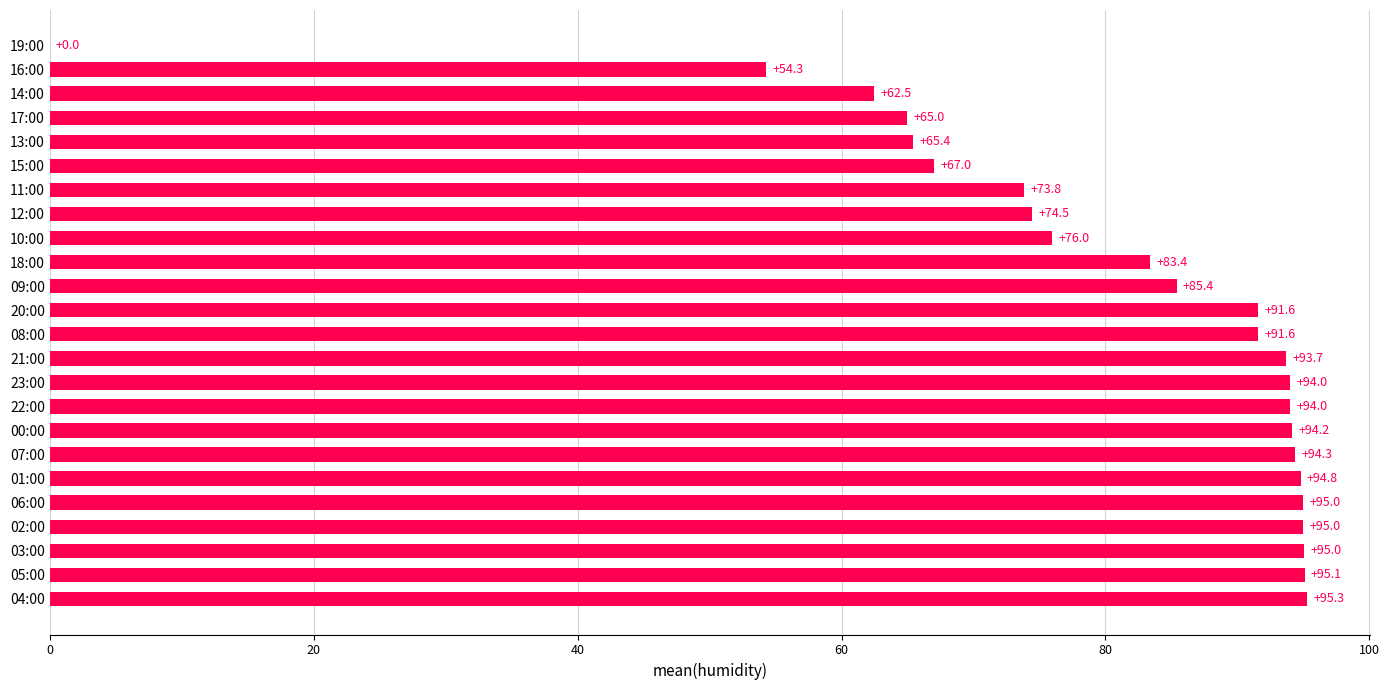

The chart shows a value of 33.2 at 06:00. True or false?

False